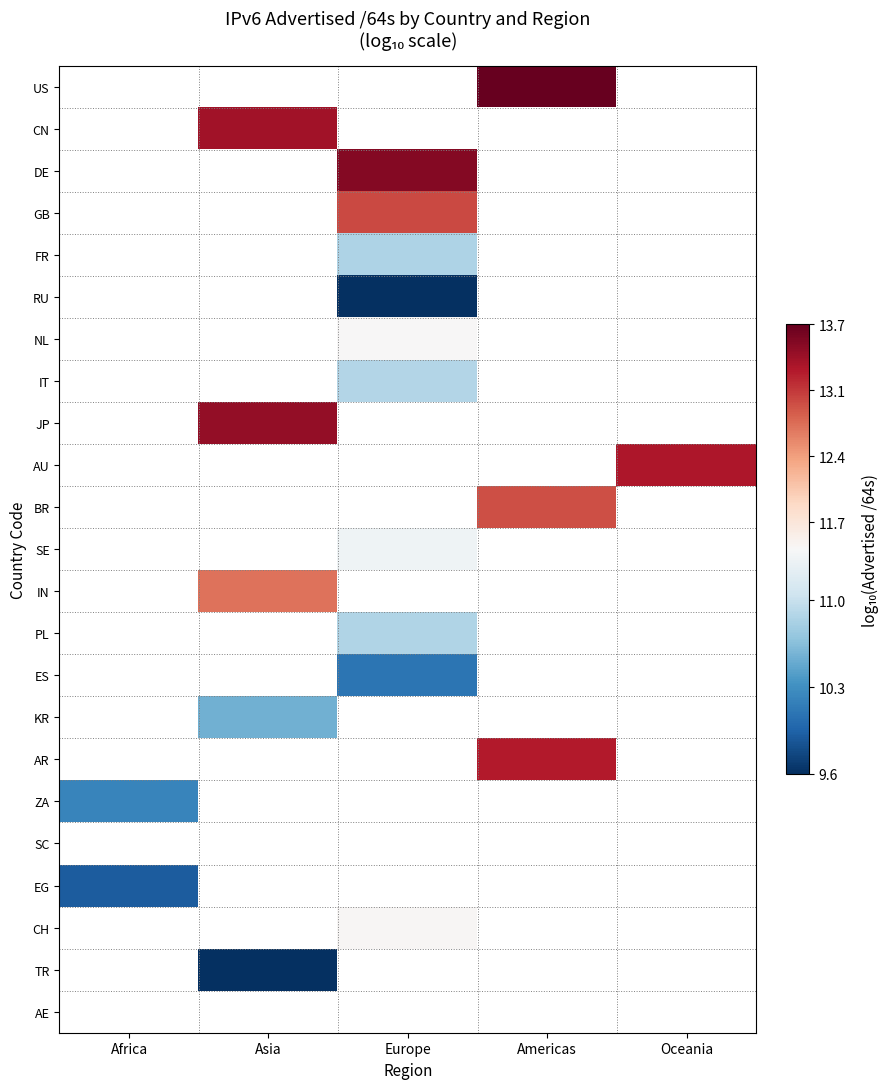

The value of ES at Europe is 10.1. True or false?

True